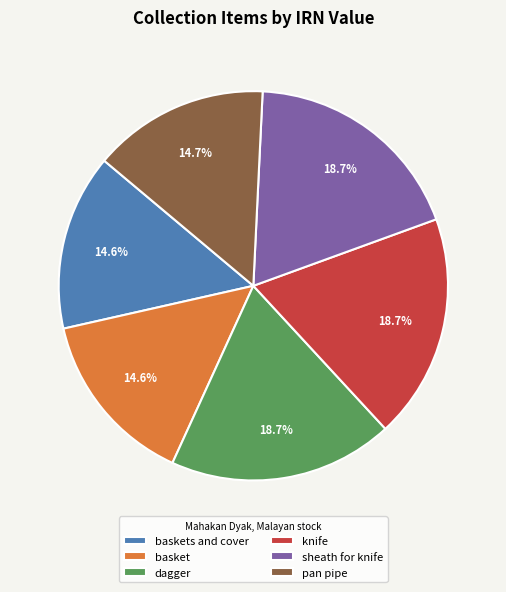

Between knife and basket, which is larger?

knife